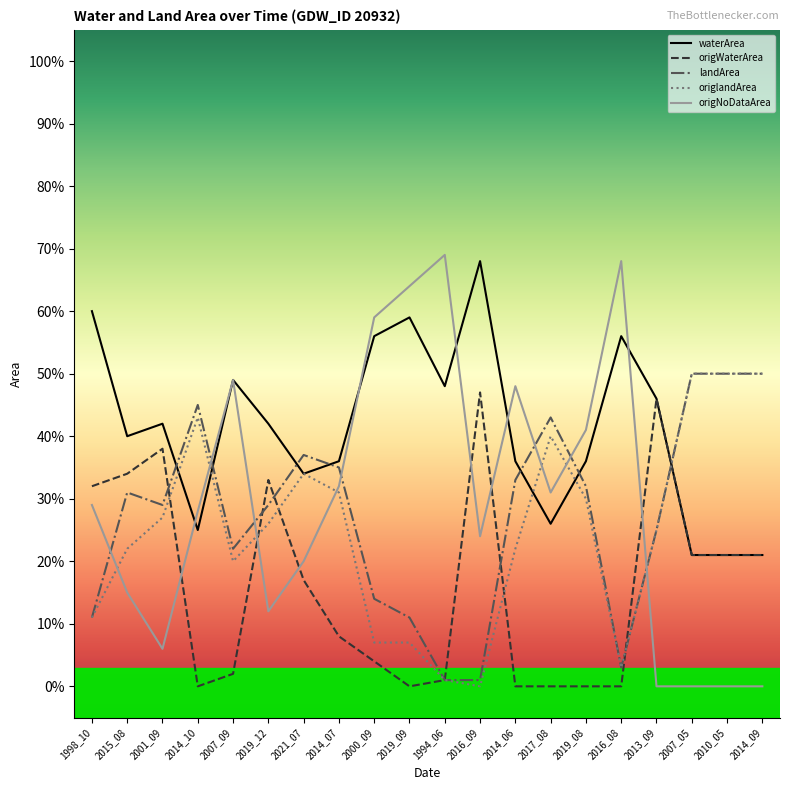

True or false: landArea and origWaterArea cross at least once.

True